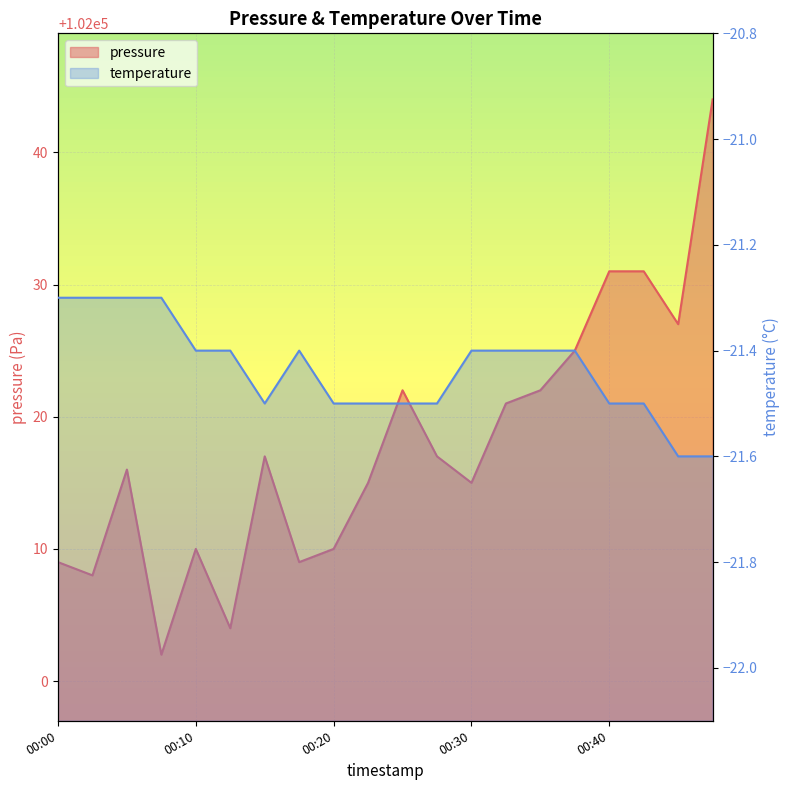

Which series has the largest total across all categories?

pressure